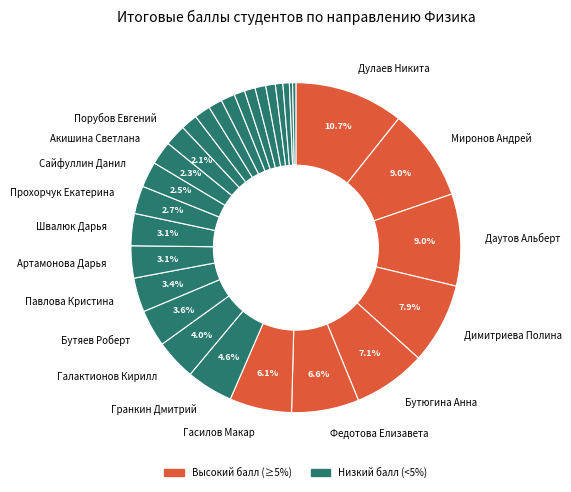

What is the largest slice in the pie chart?

Дулаев Никита